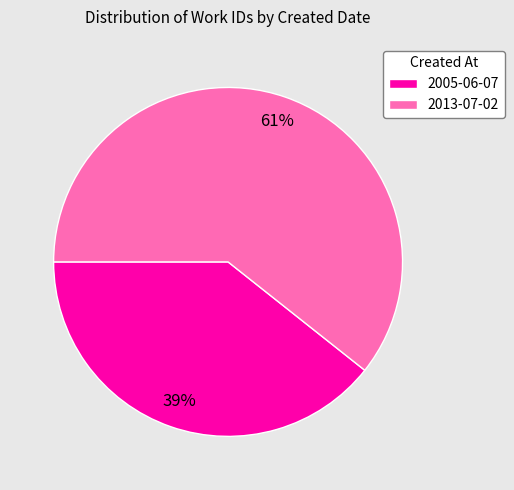

Which has a higher value, 2005-06-07 or 2013-07-02?

2013-07-02